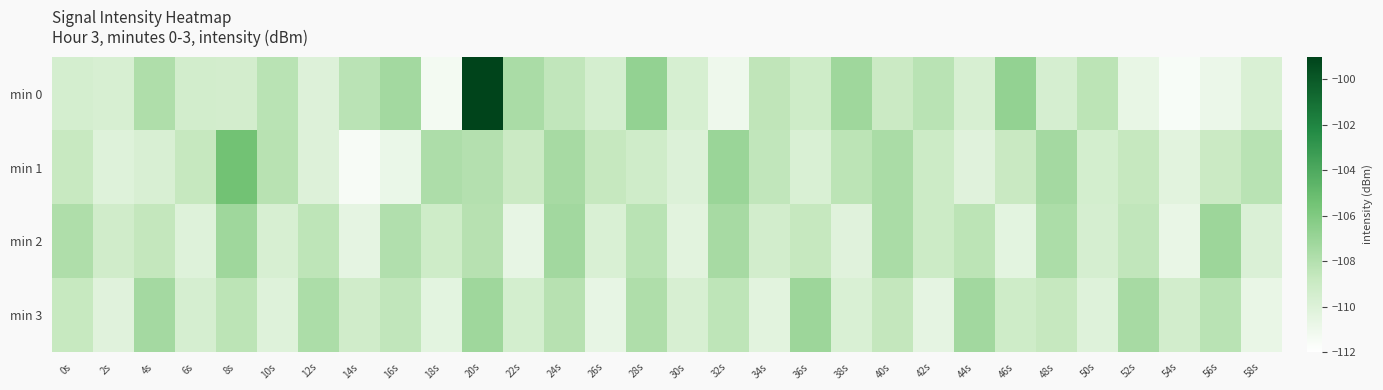

Reading left to right, what are all the values shown in this chart?

min 0: 0s=-109.5	2s=-109.7	4s=-107.8	6s=-109.4	8s=-109.4	10s=-108.2	12s=-110.0	14s=-108.3	16s=-107.3	18s=-111.3	20s=-99.0	22s=-107.6	24s=-108.5	26s=-109.5	28s=-106.7	30s=-109.6	32s=-111.0	34s=-108.4	36s=-109.2	38s=-107.2	40s=-109.0	42s=-108.2	44s=-109.7	46s=-106.8	48s=-109.6	50s=-108.3	52s=-110.6	54s=-111.6	56s=-110.8	58s=-109.8
min 1: 0s=-108.8	2s=-110.1	4s=-109.8	6s=-108.7	8s=-105.4	10s=-108.2	12s=-110.0	14s=-111.5	16s=-110.8	18s=-107.7	20s=-108.0	22s=-109.0	24s=-107.5	26s=-108.8	28s=-109.2	30s=-110.0	32s=-107.0	34s=-108.5	36s=-109.8	38s=-108.3	40s=-107.6	42s=-109.1	44s=-110.2	46s=-108.9	48s=-107.4	50s=-109.5	52s=-108.7	54s=-110.3	56s=-109.0	58s=-108.2
min 2: 0s=-107.8	2s=-109.3	4s=-108.6	6s=-110.1	8s=-107.2	10s=-109.7	12s=-108.4	14s=-110.5	16s=-107.9	18s=-109.2	20s=-108.1	22s=-110.6	24s=-107.3	26s=-109.8	28s=-108.2	30s=-110.3	32s=-107.5	34s=-109.4	36s=-108.7	38s=-110.2	40s=-107.6	42s=-109.1	44s=-108.3	46s=-110.4	48s=-107.7	50s=-109.6	52s=-108.5	54s=-110.7	56s=-107.1	58s=-109.9
min 3: 0s=-108.8	2s=-110.2	4s=-107.4	6s=-109.6	8s=-108.3	10s=-110.1	12s=-107.7	14s=-109.3	16s=-108.5	18s=-110.4	20s=-107.2	22s=-109.5	24s=-108.1	26s=-110.6	28s=-107.8	30s=-109.7	32s=-108.4	34s=-110.3	36s=-107.1	38s=-109.8	40s=-108.6	42s=-110.5	44s=-107.3	46s=-109.2	48s=-108.7	50s=-110.1	52s=-107.5	54s=-109.4	56s=-108.2	58s=-110.7